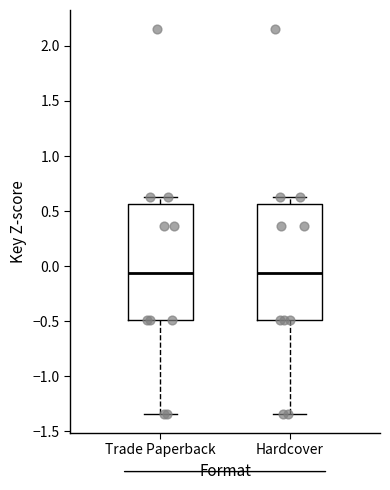

Reading left to right, transcribe this box plot: for each box, give where its median line is, the range the box spans, and where its two whiskers end, as read against the y-axis. The values are not printed on the chart, so give them approximately, as read against the axis.

Trade Paperback: median -0.05, box -0.50 to 0.55, whiskers -1.35 to 0.65
Hardcover: median -0.05, box -0.50 to 0.55, whiskers -1.35 to 0.65